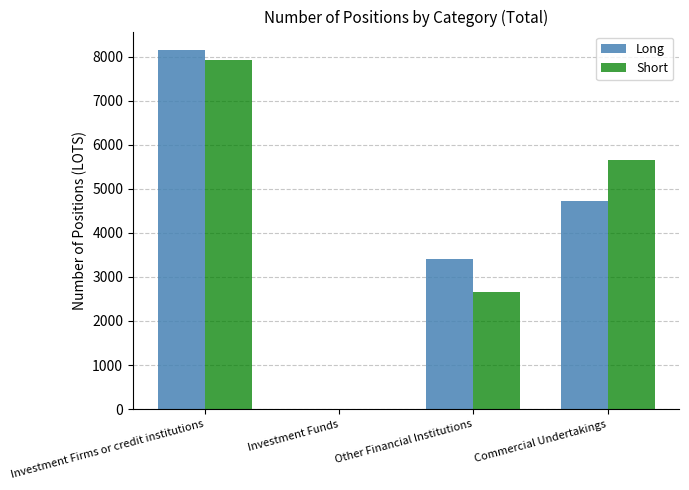

What is the sum of the Long values at Other Financial Institutions and Investment Funds?

3417.3